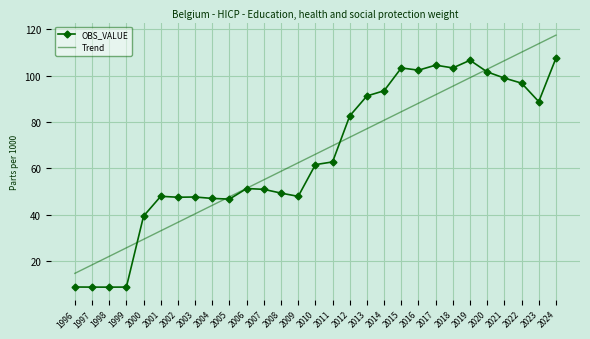

What is the difference between the highest and lowest values at 2018?

7.9